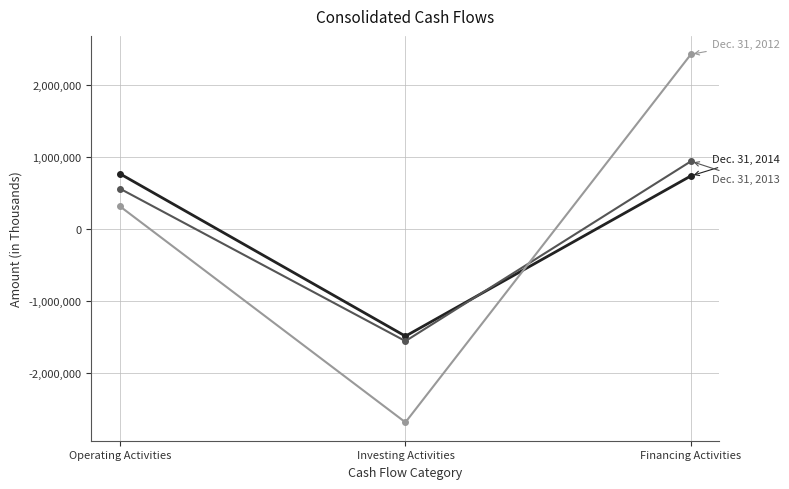

How many series are shown in this chart?

3